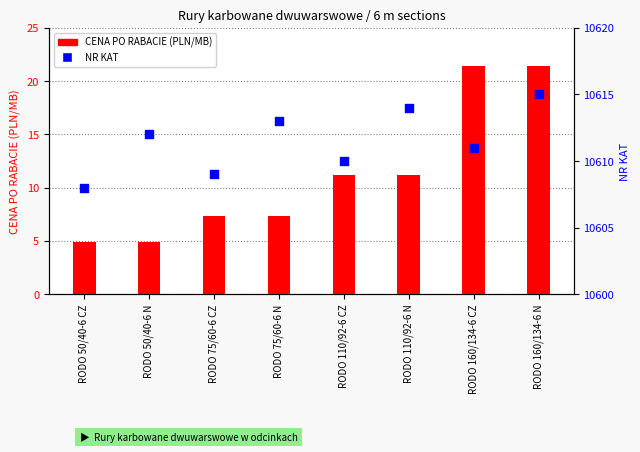

What are all the series names shown in the legend?

CENA PO RABACIE (PLN/MB), NR KAT